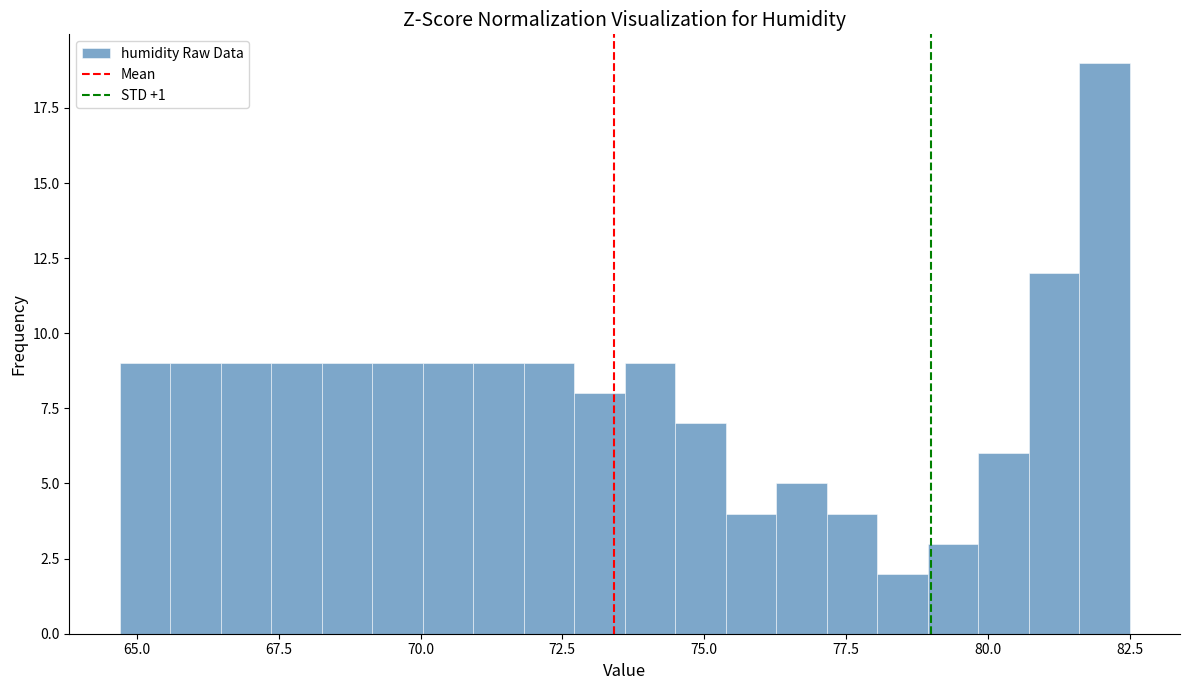

Around what value on the x-axis is the tallest bar? Give the approximate position of its centre, as read against the axis.

82.0